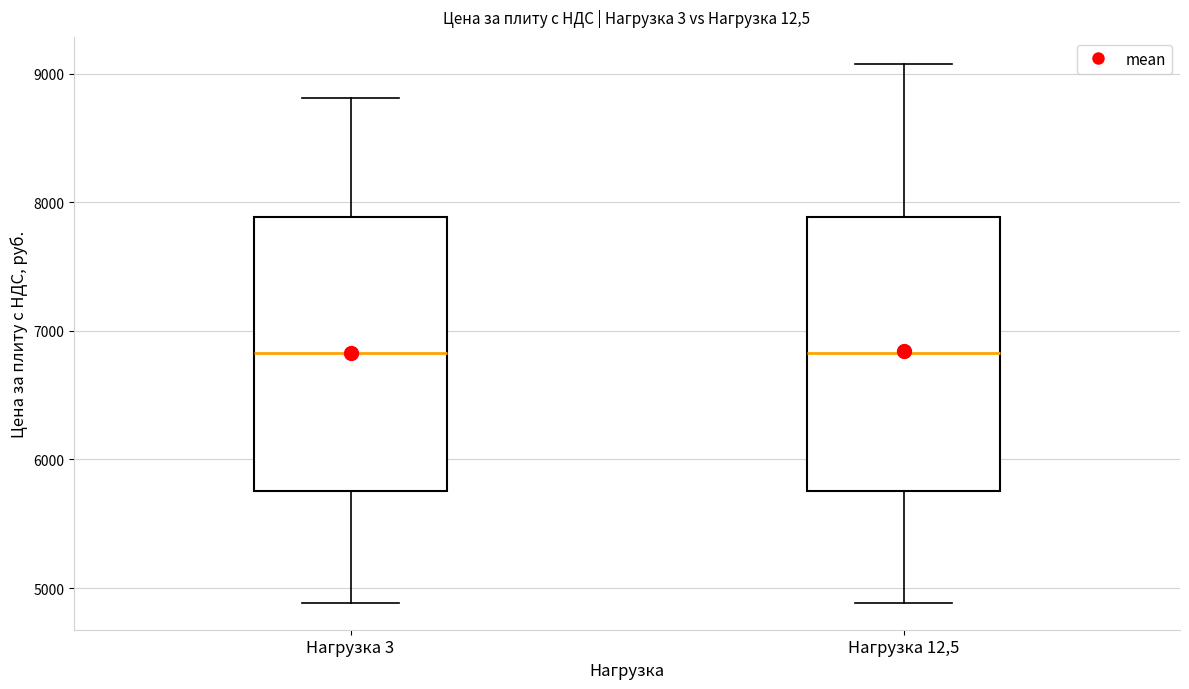

Where is the upper edge of the box for Нагрузка 3 on the y-axis? The values are not printed on the chart, so give them approximately, as read against the axis.

7900